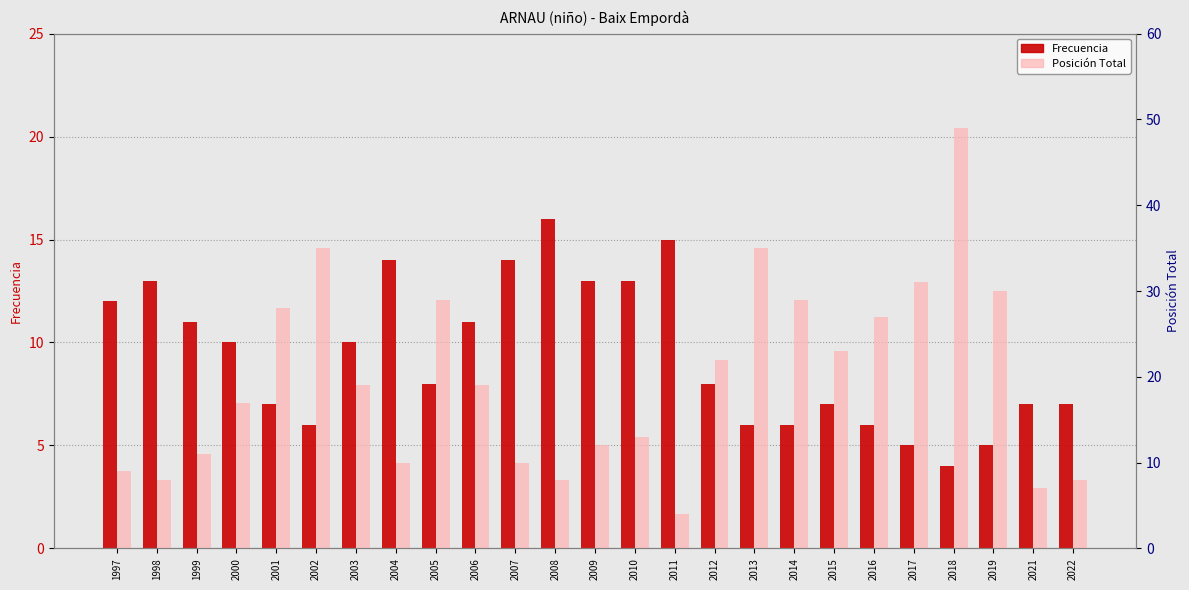

Reading left to right, list all the values displayed in this chart.

Frecuencia: 12	13	11	10	7	6	10	14	8	11	14	16	13	13	15	8	6	6	7	6	5	4	5	7	7
Posición Total: 9	8	11	17	28	35	19	10	29	19	10	8	12	13	4	22	35	29	23	27	31	49	30	7	8